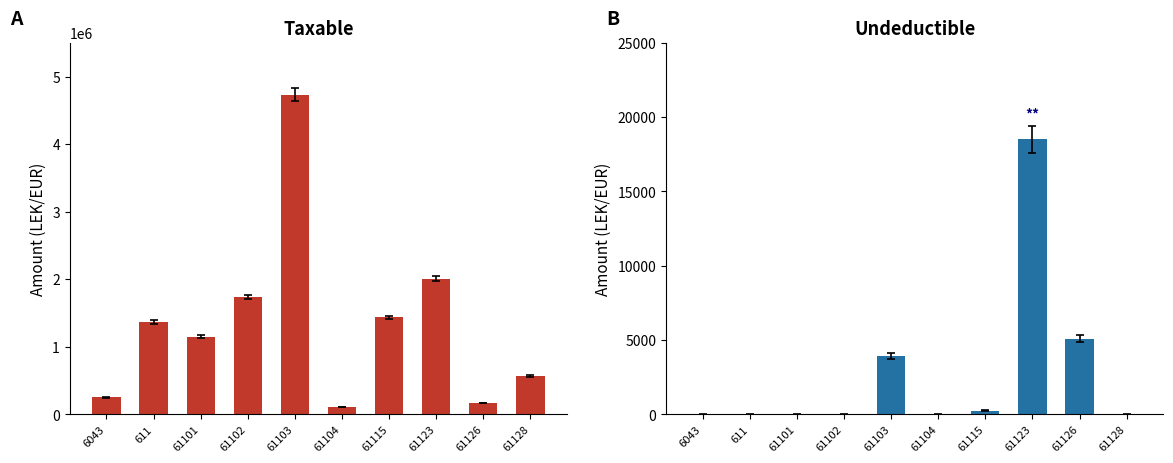

How many distinct data groups are displayed?

2